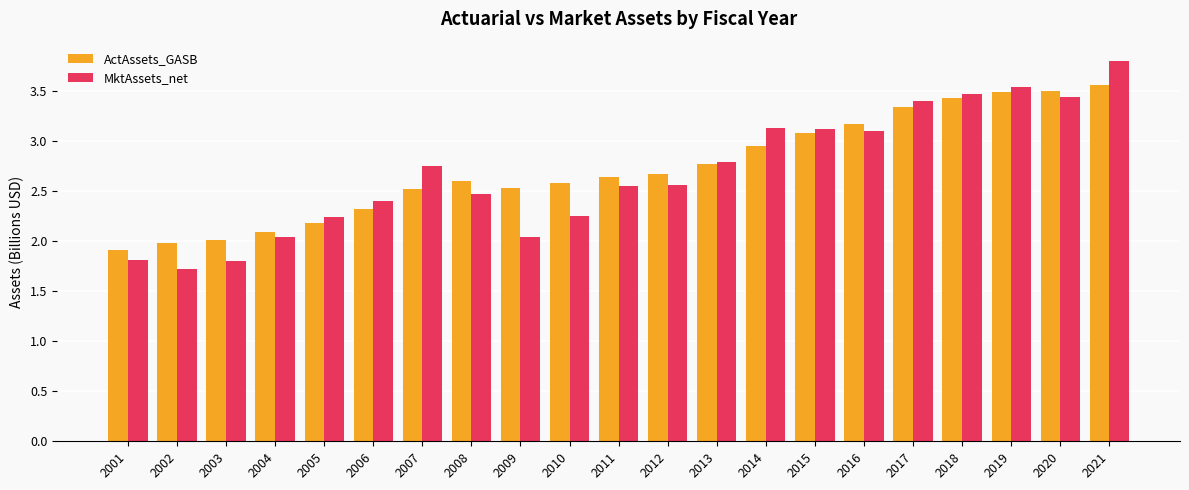

At which category is the sum across all series the highest?

2021